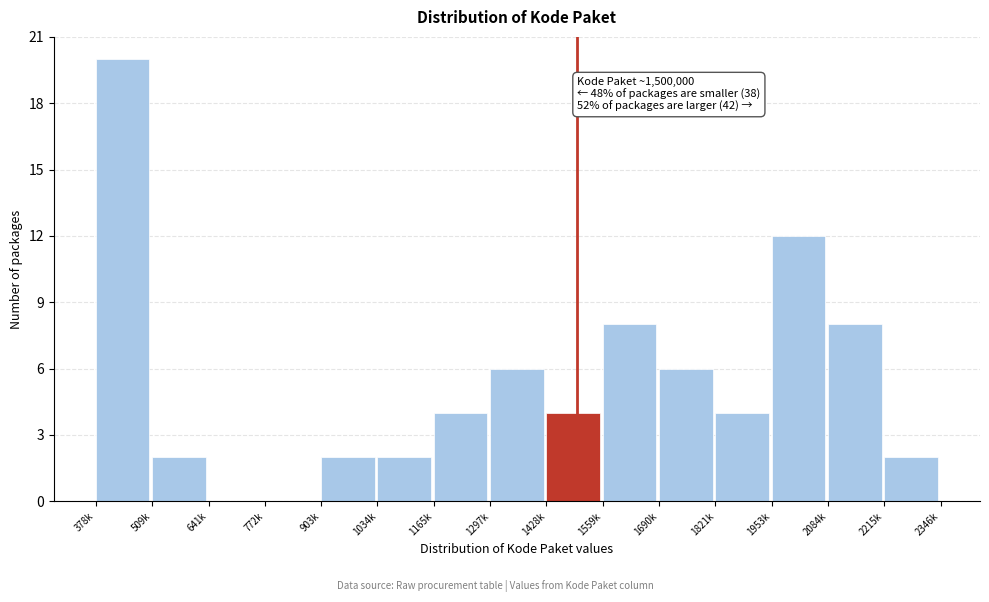

Reading left to right, extract all data points from this chart.

378k=20	509k=2	641k=0	772k=0	903k=2	1034k=2	1165k=4	1297k=6	1428k=4	1559k=8	1690k=6	1821k=4	1953k=12	2084k=8	2215k=2